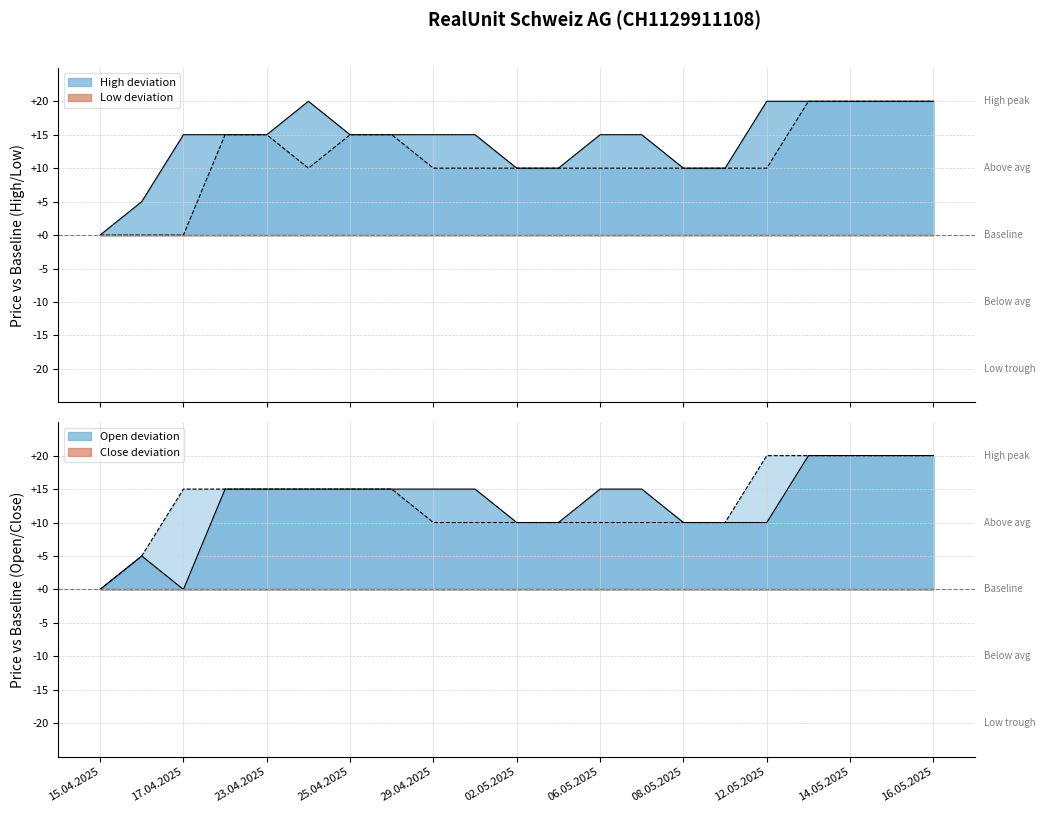

What is the label of the 17th point from the right?

23.04.2025